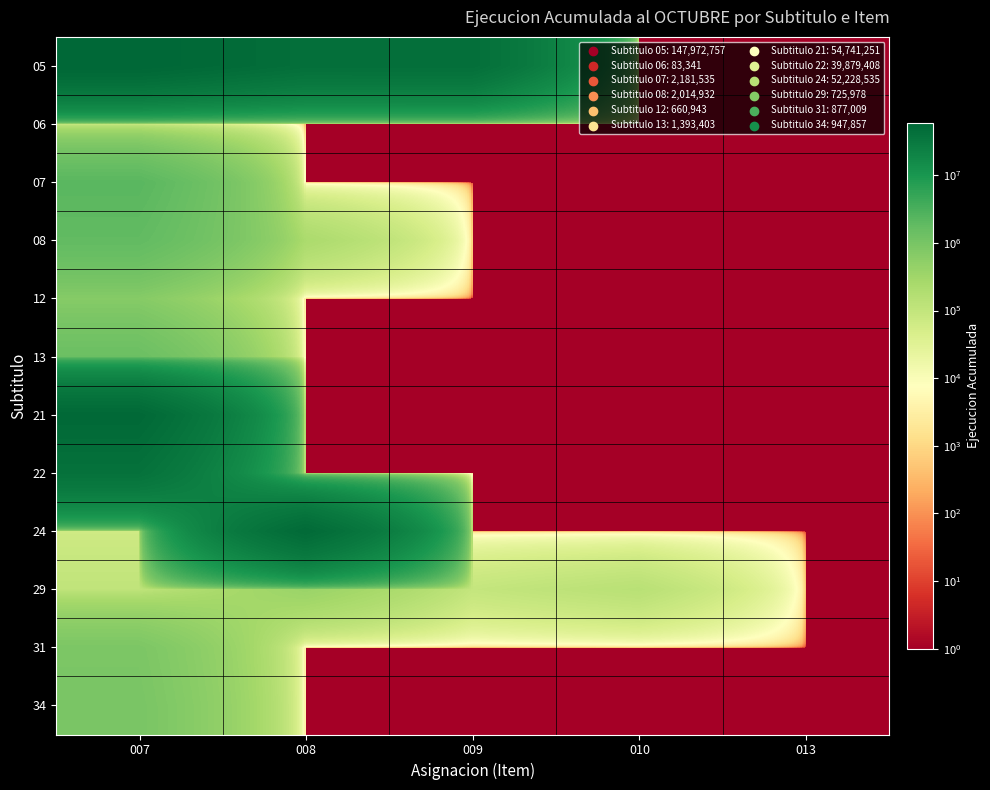

Count the number of categories in the chart.

5